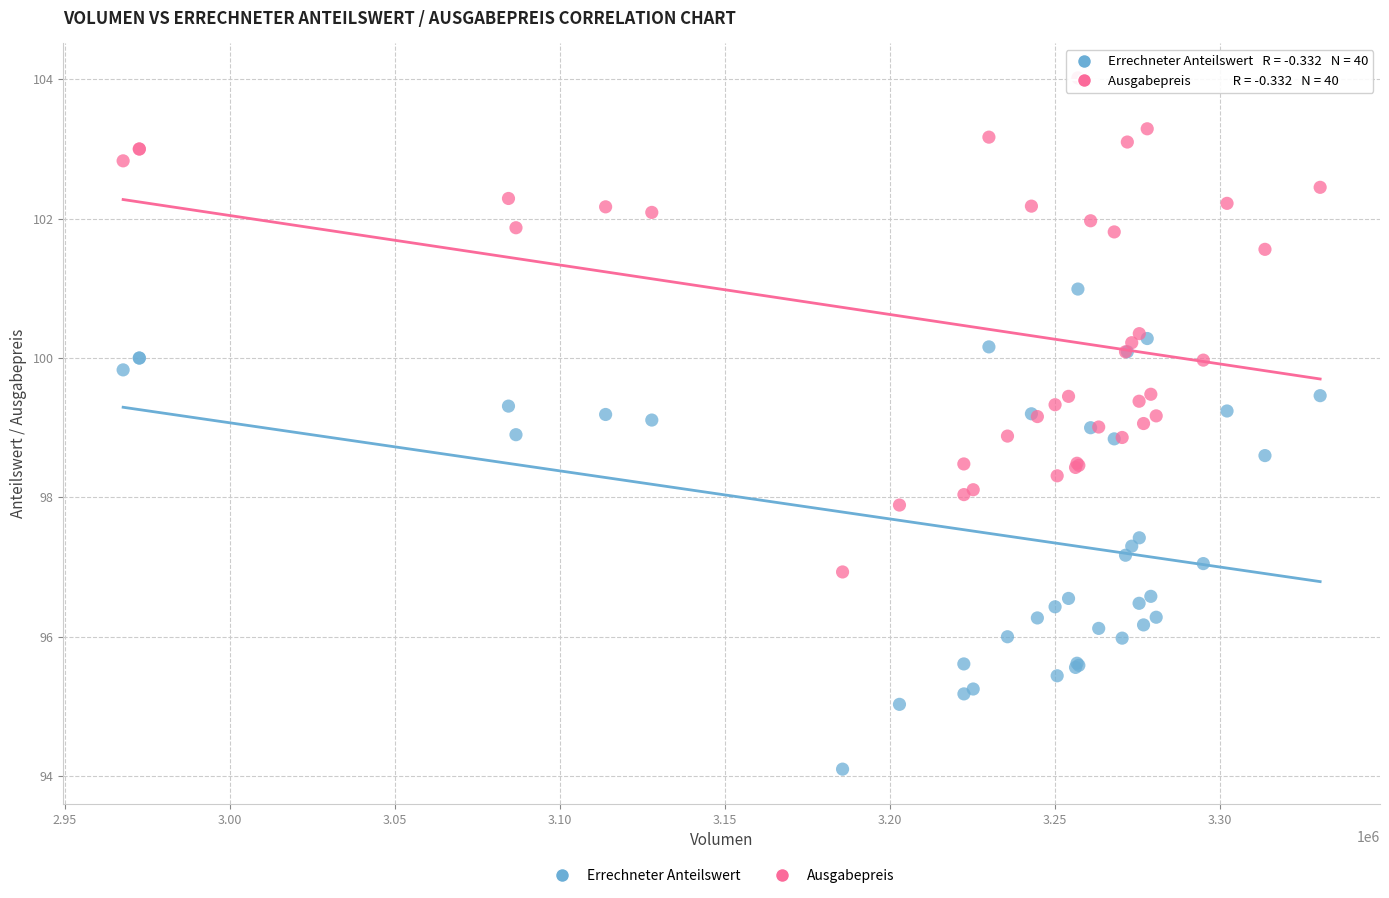

Which series contains the lowest Y value?

Errechneter Anteilswert